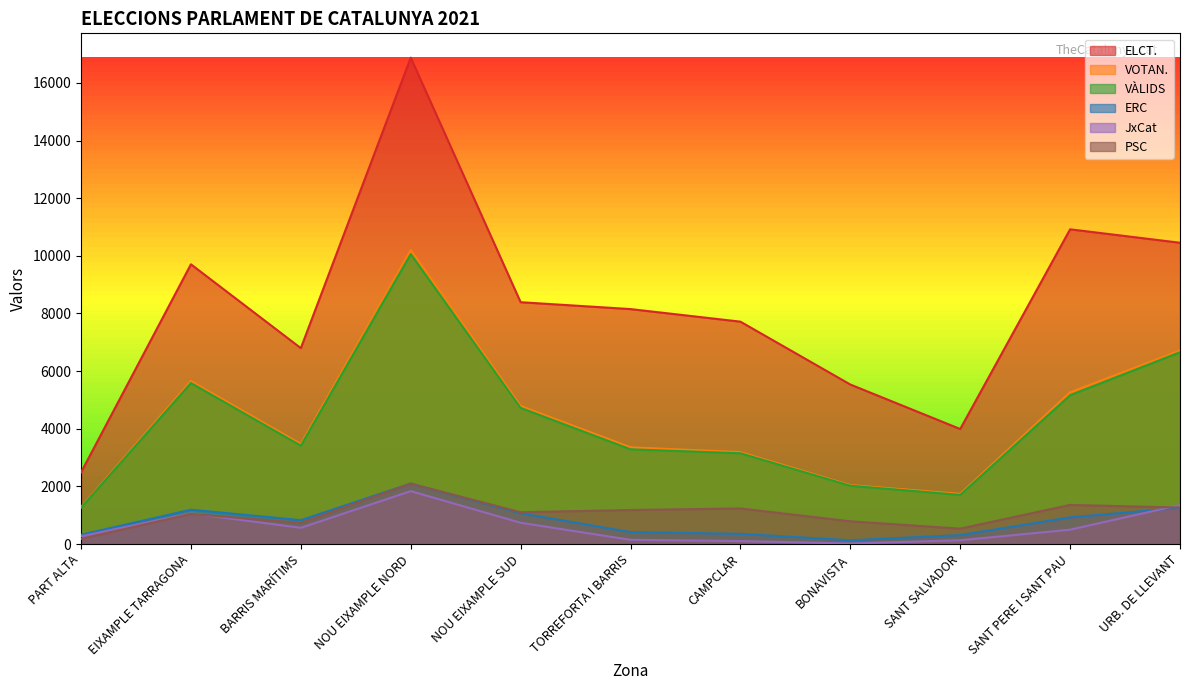

How many values in the VÀLIDS series are below 3414?

5